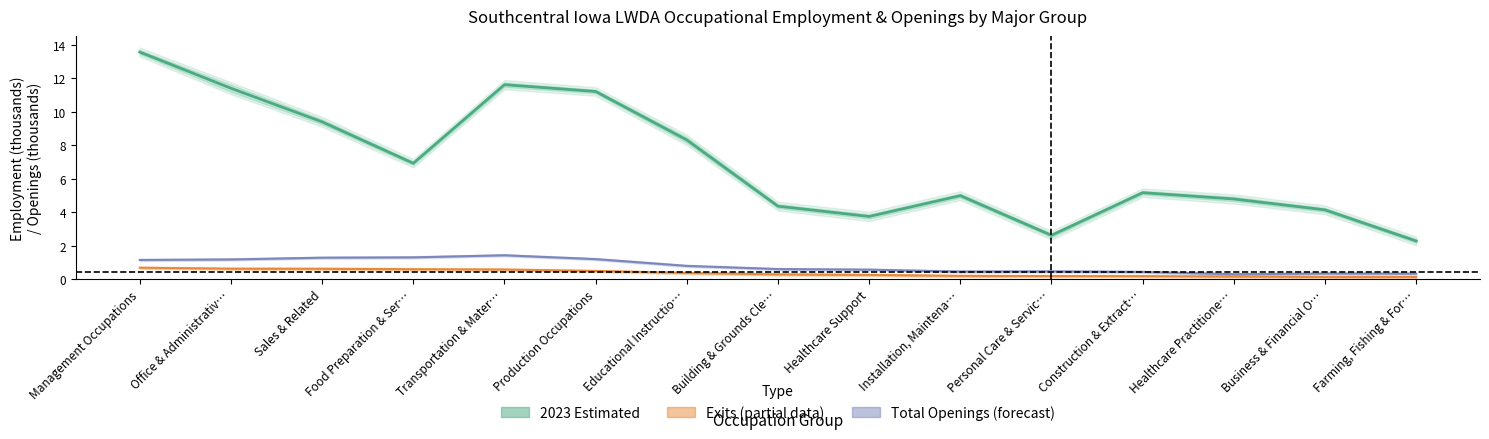

Where is the first local maximum for Total Openings?

Transportation & Mater…